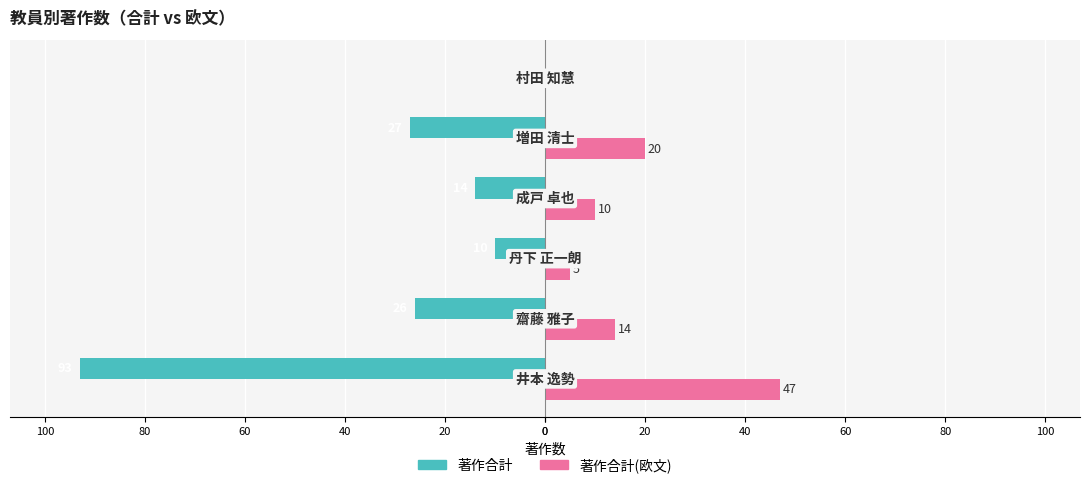

What are all the series names shown in the legend?

著作合計, 著作合計(欧文)